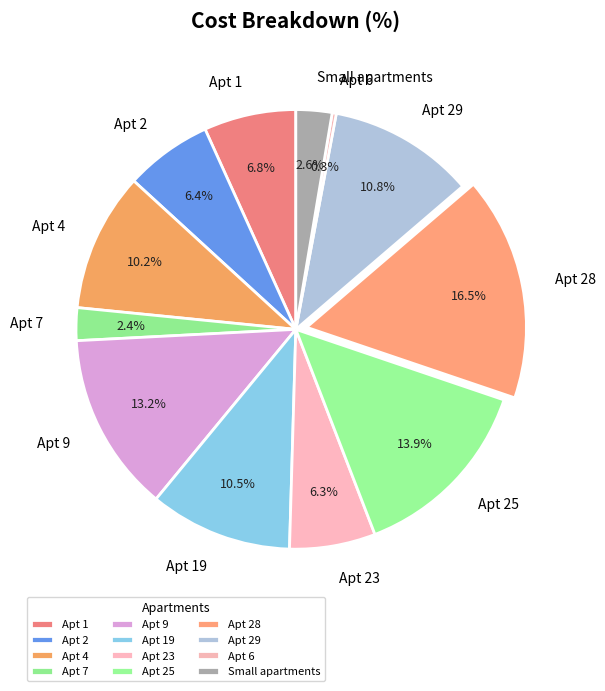

Do Apt 28 and Apt 4 together represent more than half of the pie?

No